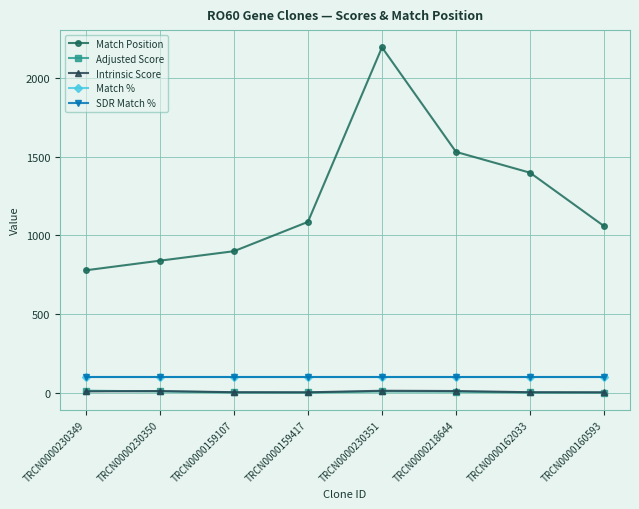

Is this an area chart (filled region under the line)?

No